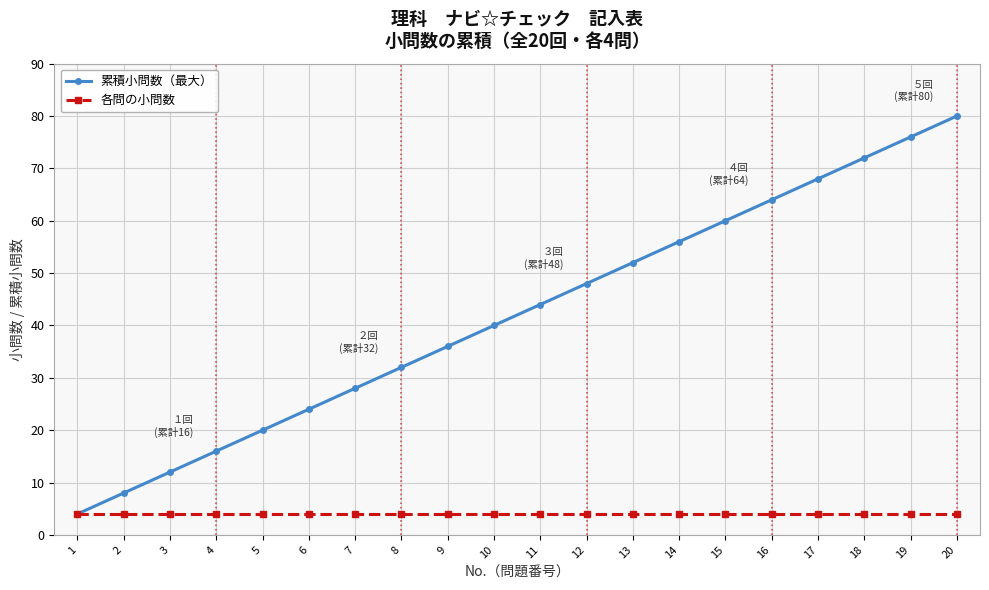

List the series in order of their peak value, lowest first.

各問の小問数, 累積小問数（最大）